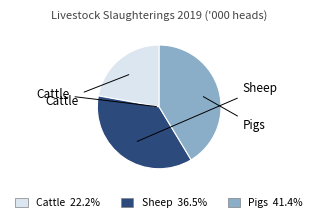

Is it true that Sheep is 42% of the pie?

False